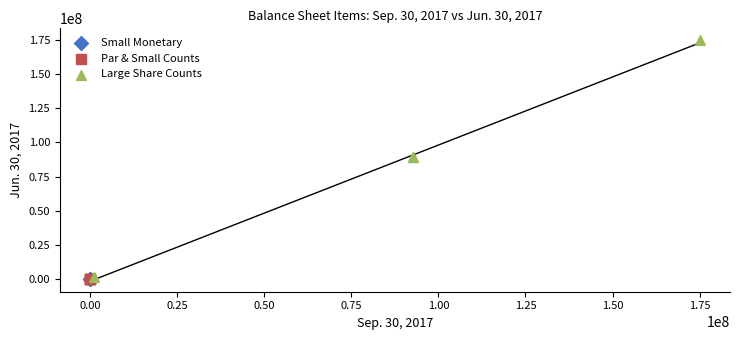

Which series has the largest Y range (max minus min)?

Large Share Counts